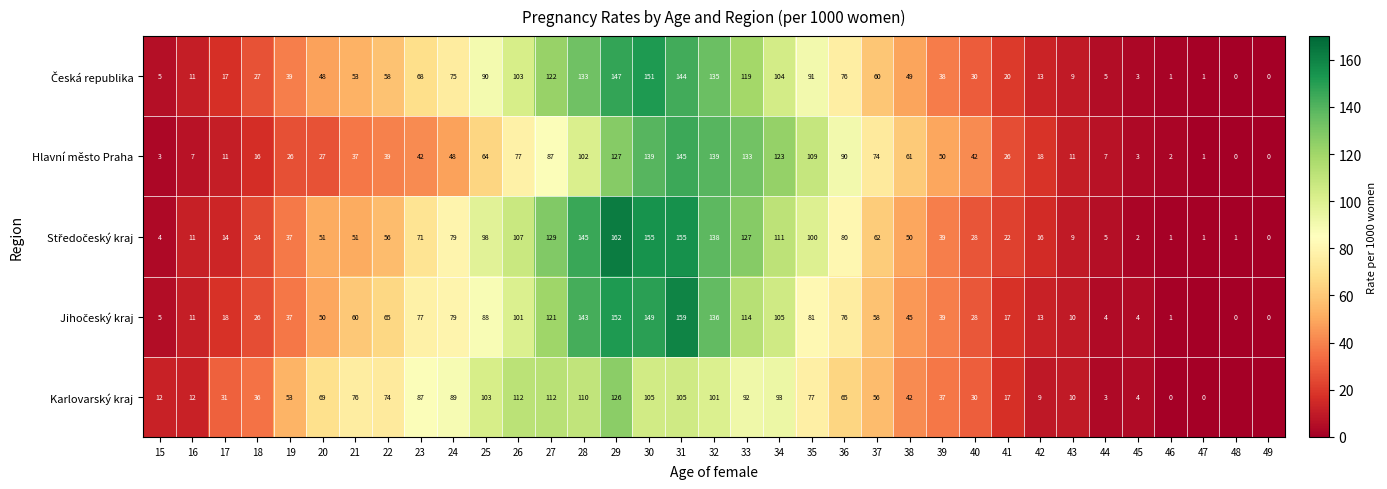

At which category is the sum across all series the highest?

29